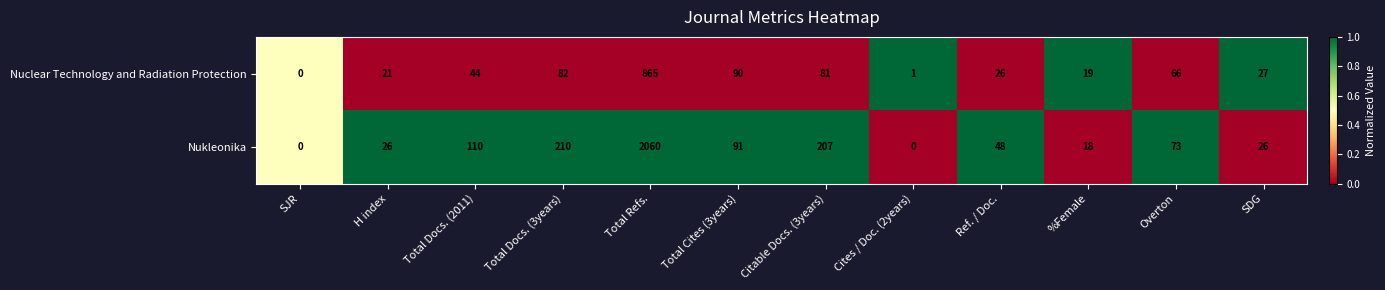

At which category is the sum across all series the highest?

Total Refs.